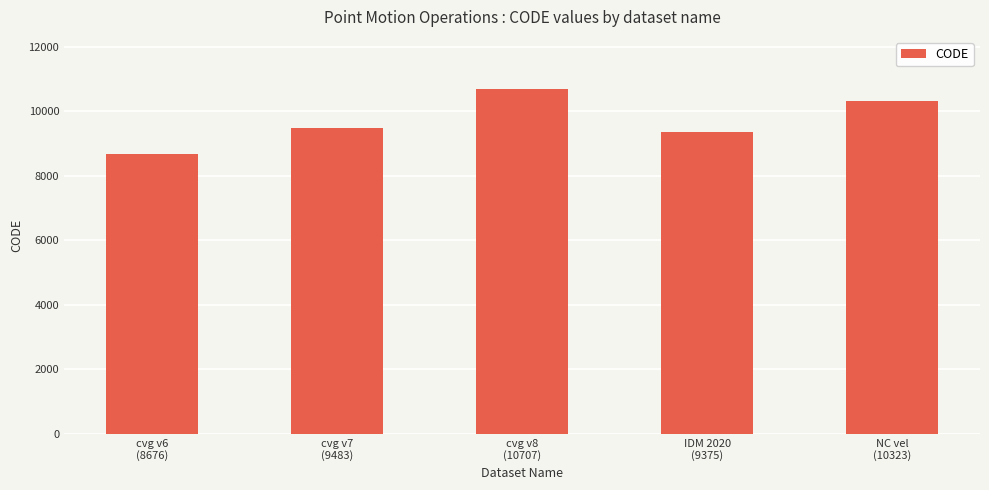

Which has a higher value, NC vel
(10323) or cvg v8
(10707)?

cvg v8
(10707)